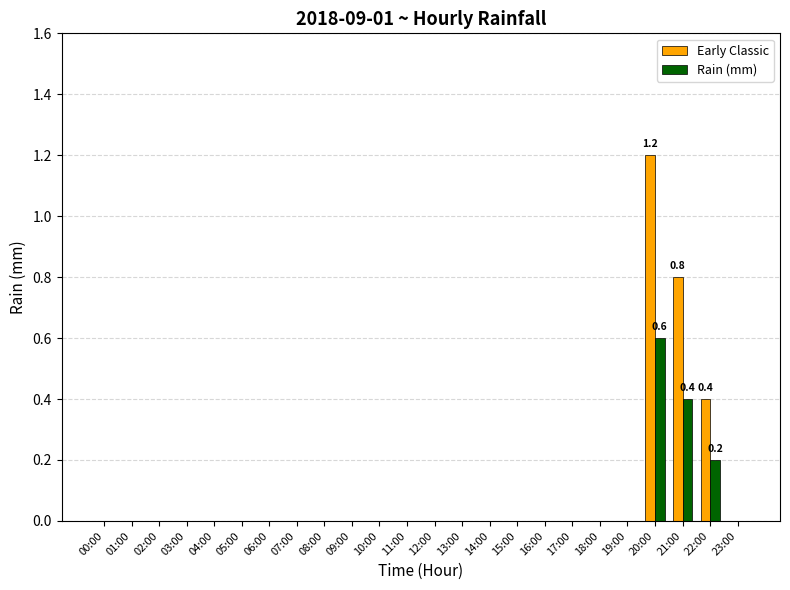

How many Rain (mm) values are between 0 and 1?

24